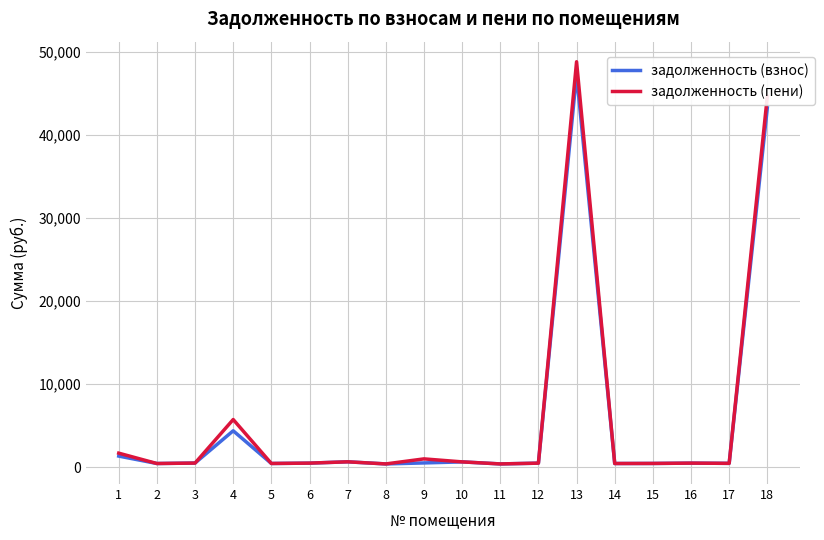

Rank the series at 9 from lowest to highest value.

задолженность (взнос), задолженность (пени)